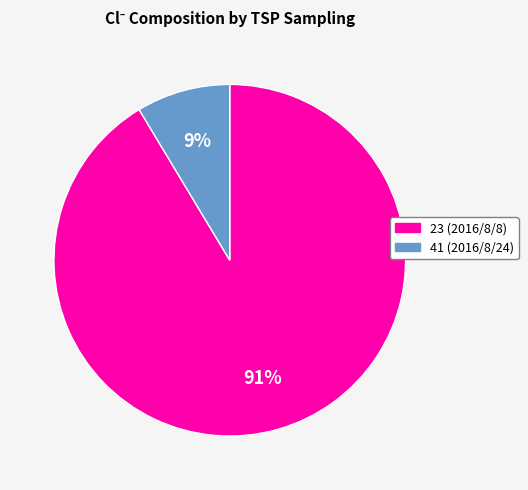

Which has a higher value, 23 (2016/8/8) or 41 (2016/8/24)?

23 (2016/8/8)